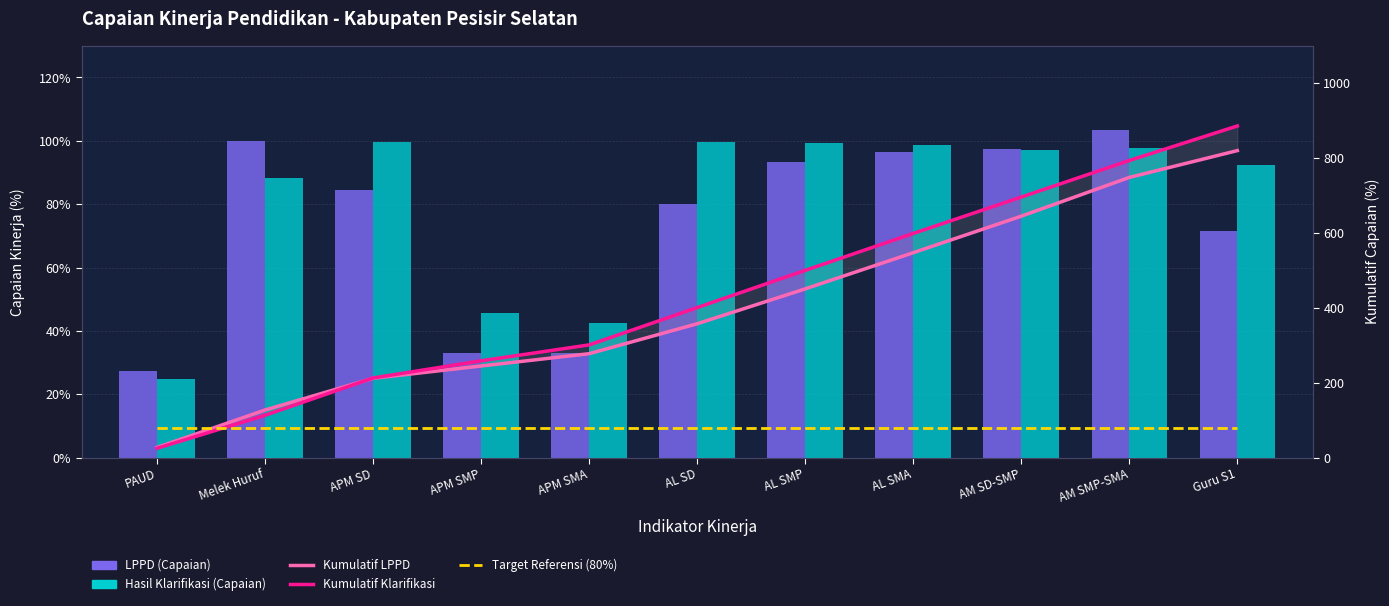

Count the number of data series in this chart.

5